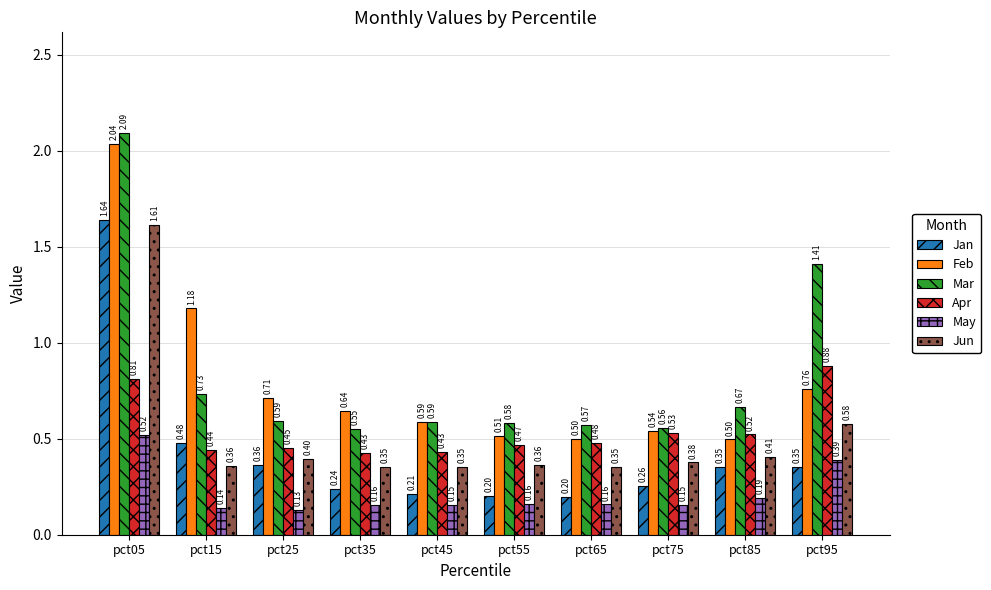

At how many categories does at least one series exceed 1?

3